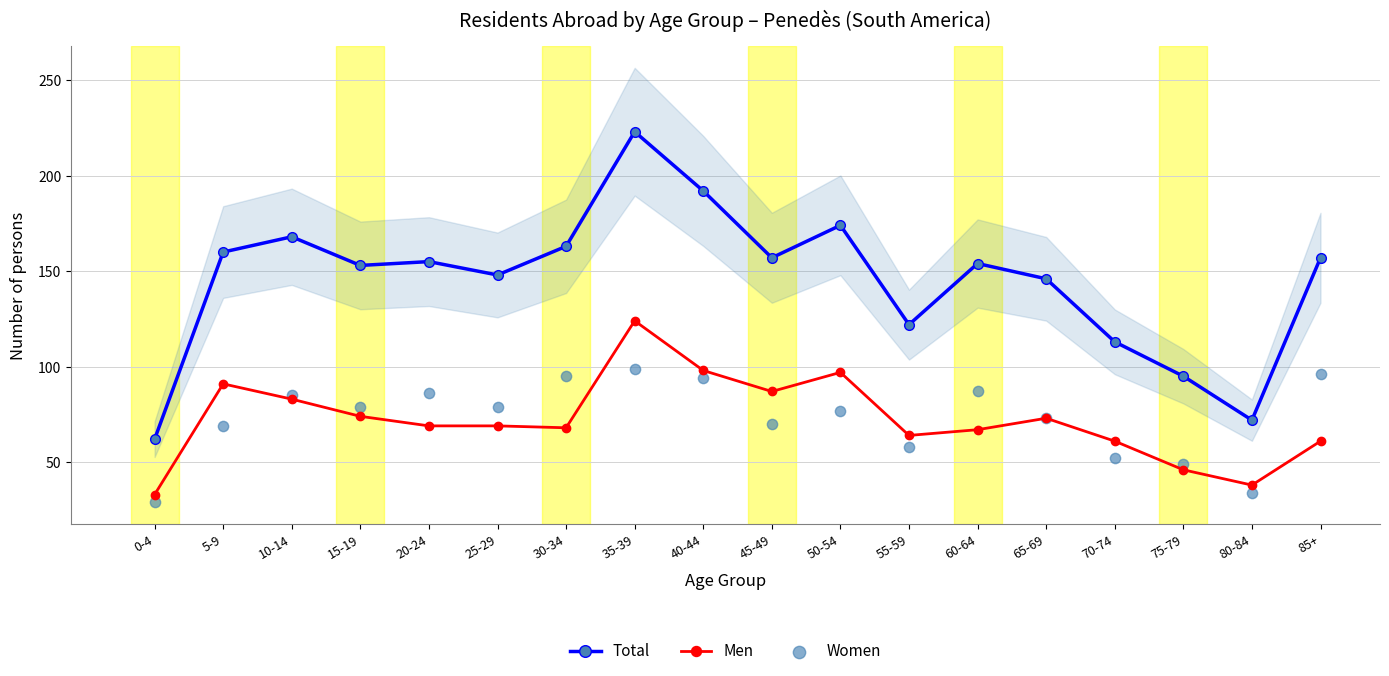

What is the total value across all series at 10-14?

336